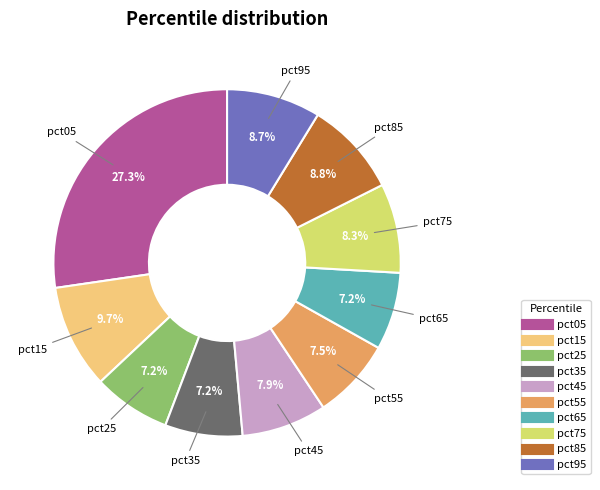

Is the sum of pct05 and pct95 greater than half?

No